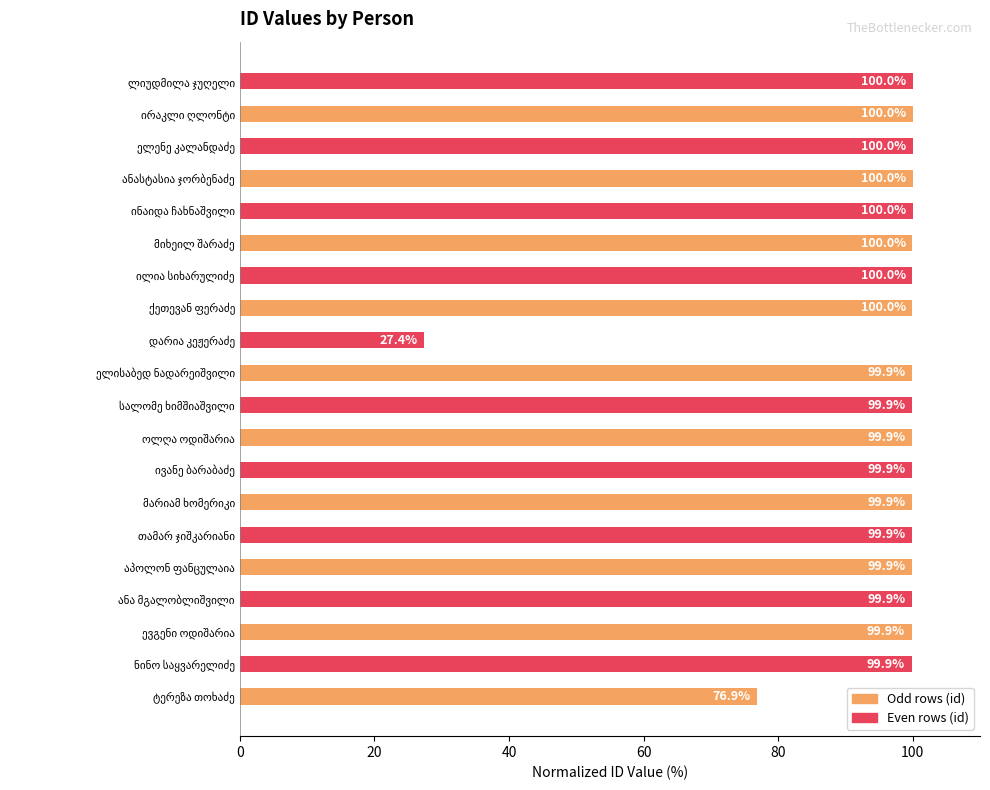

What is the smallest value displayed?

27.4